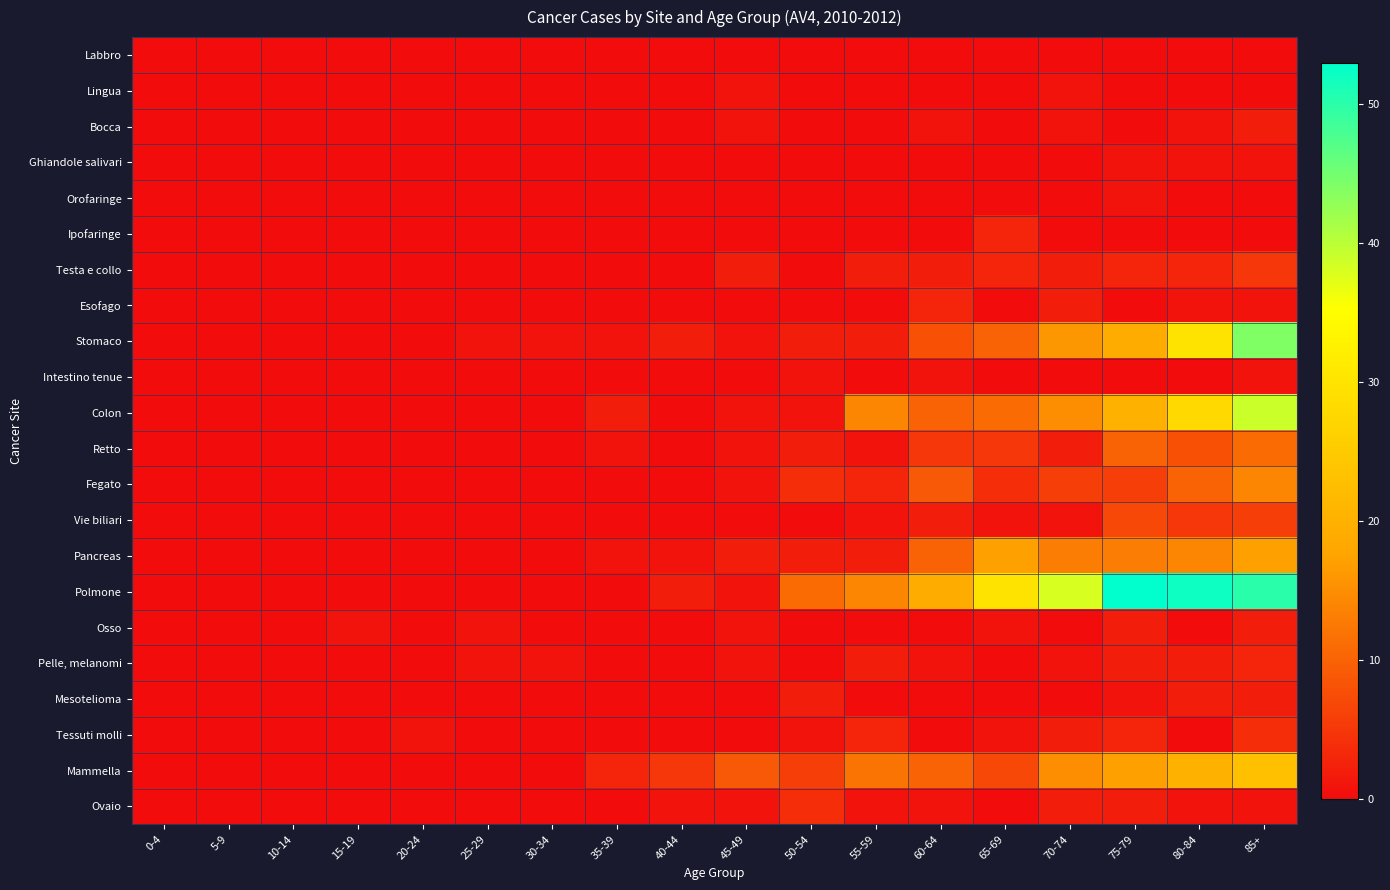

Between 35-39 and 55-59, which series saw the biggest shift?

Polmone